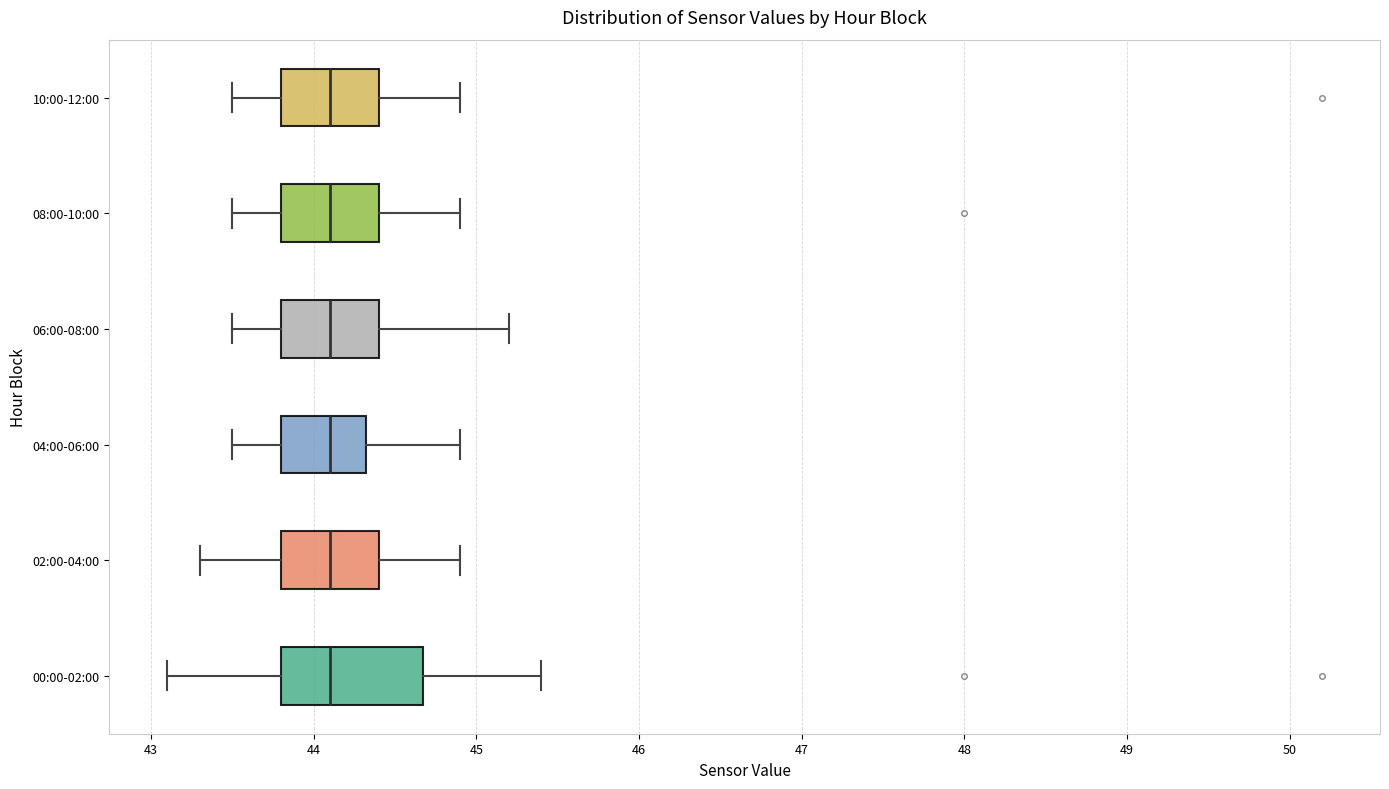

Reading bottom to top, transcribe this box plot: for each box, give where its median line is, the range the box spans, and where its two whiskers end, as read against the x-axis. The values are not printed on the chart, so give them approximately, as read against the axis.

00:00-02:00: median 44.1, box 43.8 to 44.7, whiskers 43.1 to 45.4
02:00-04:00: median 44.1, box 43.8 to 44.4, whiskers 43.3 to 44.9
04:00-06:00: median 44.1, box 43.8 to 44.3, whiskers 43.5 to 44.9
06:00-08:00: median 44.1, box 43.8 to 44.4, whiskers 43.5 to 45.2
08:00-10:00: median 44.1, box 43.8 to 44.4, whiskers 43.5 to 44.9
10:00-12:00: median 44.1, box 43.8 to 44.4, whiskers 43.5 to 44.9